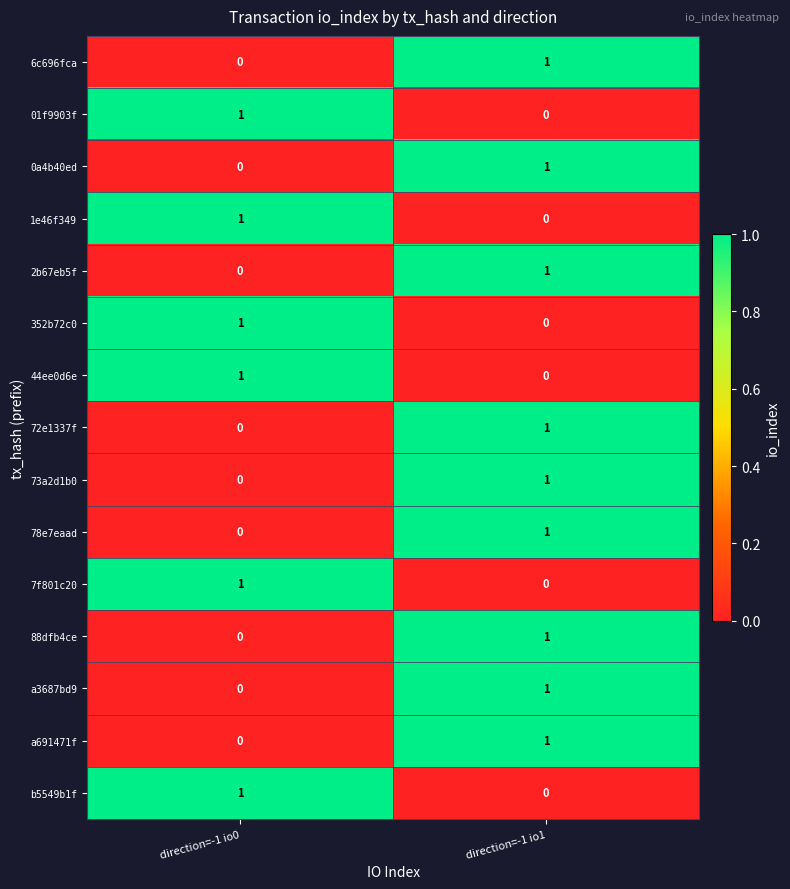

The 72e1337f series shows 0 at direction=-1 io0. True or false?

True